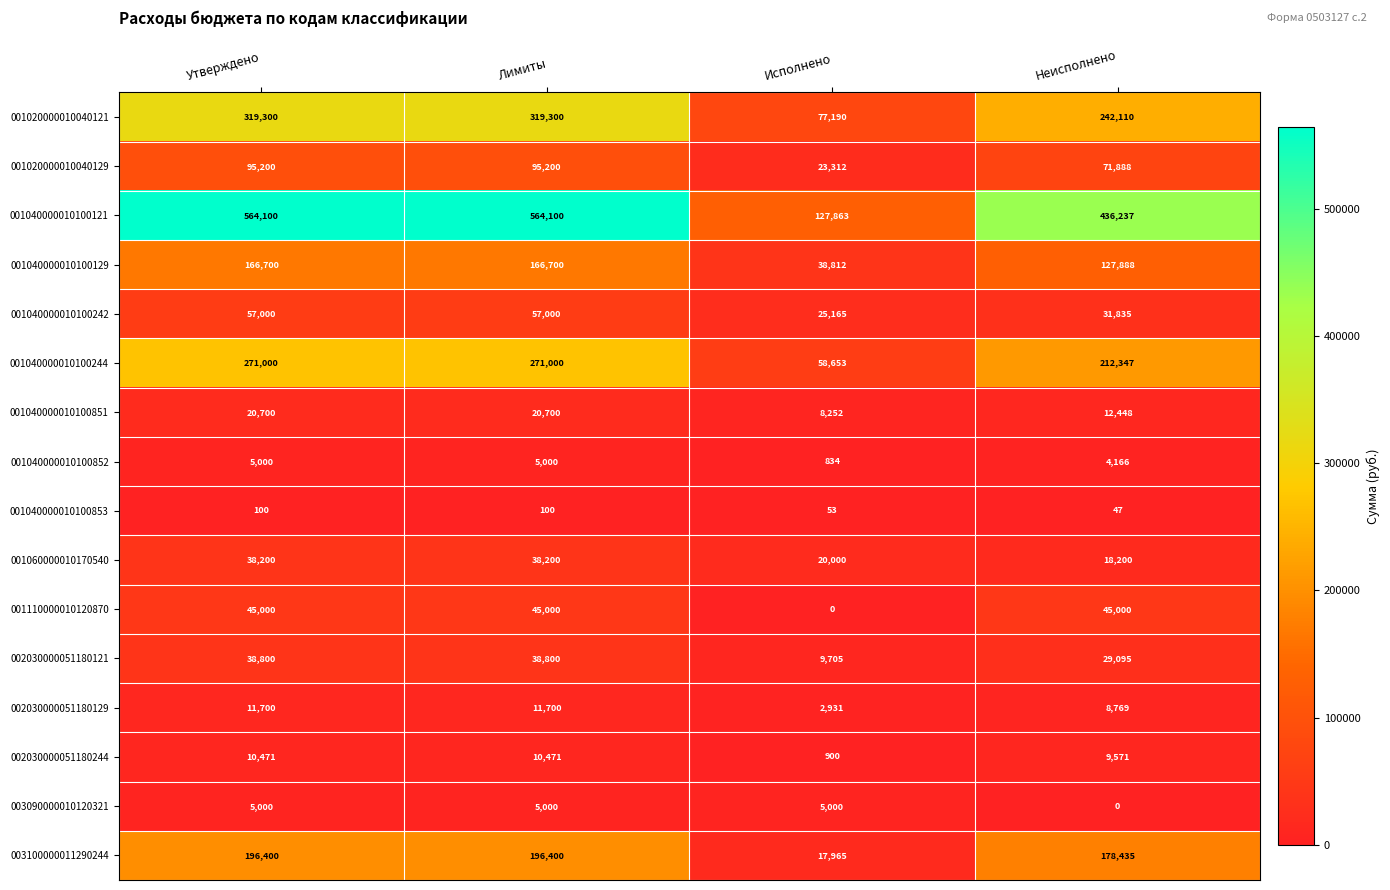

The 001040000010100242 series shows 31835 at Неисполнено. True or false?

True